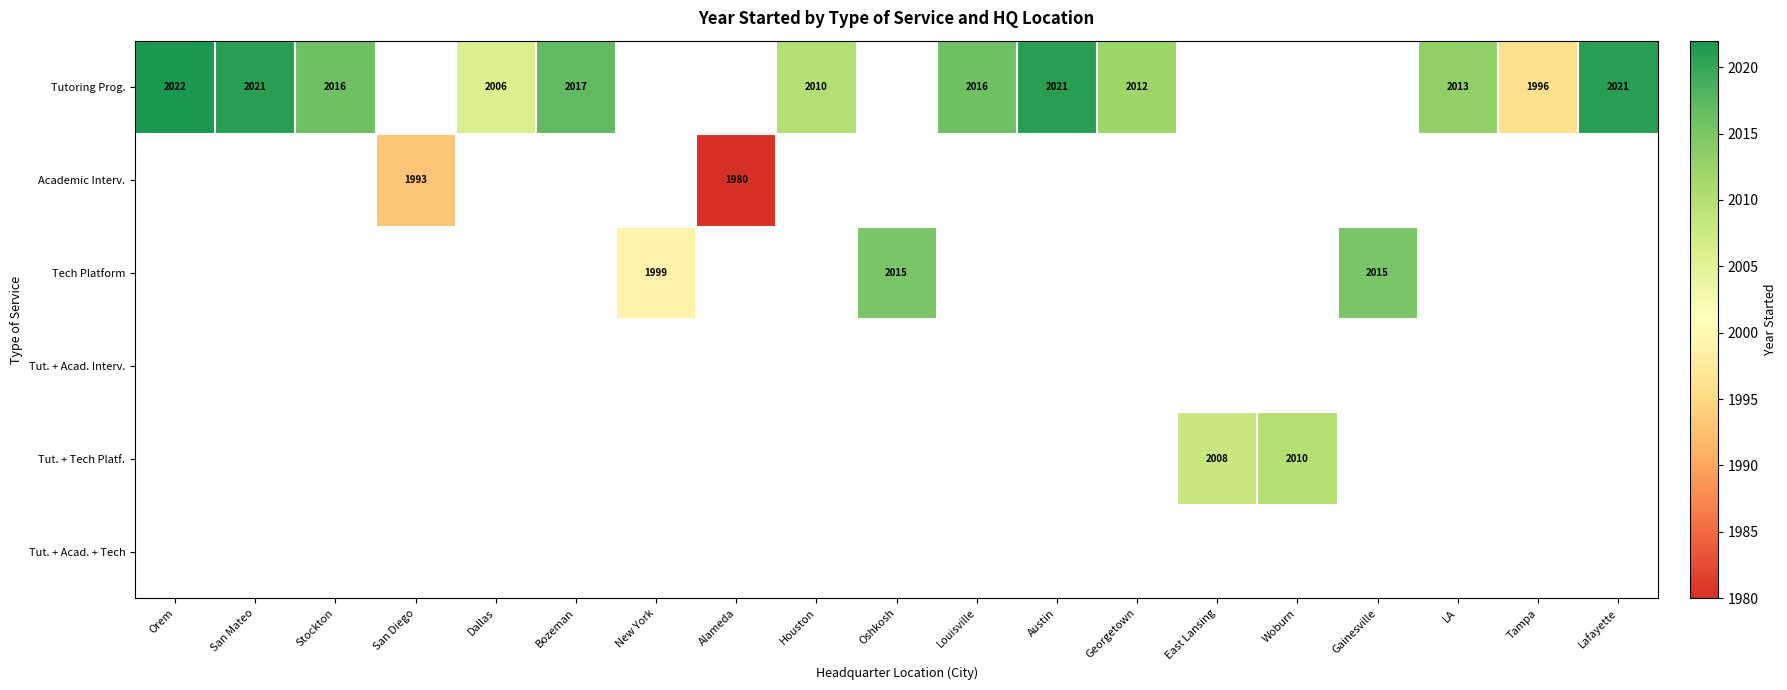

The Tech Platform series shows 1999 at New York. True or false?

True